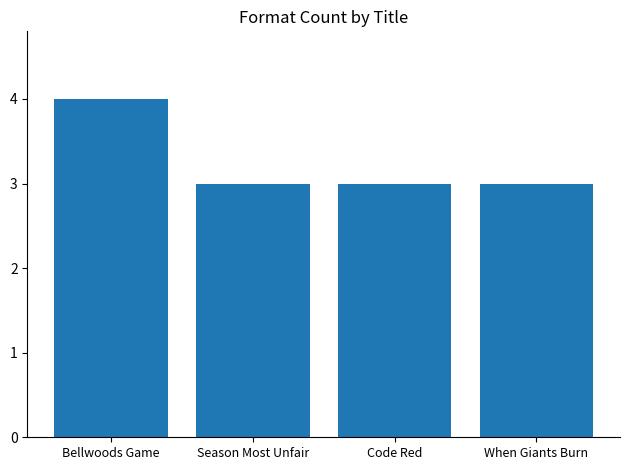

Which category has the highest value across all series?

Bellwoods Game